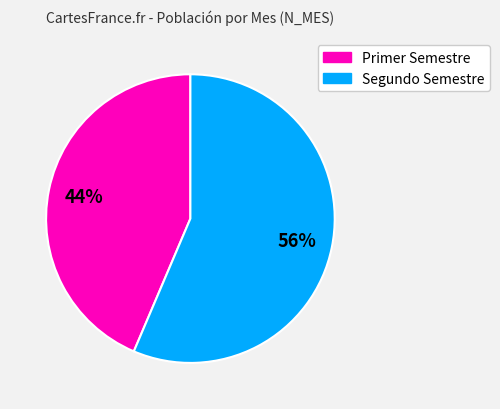

To the nearest percent, what is the average slice percentage?

50%